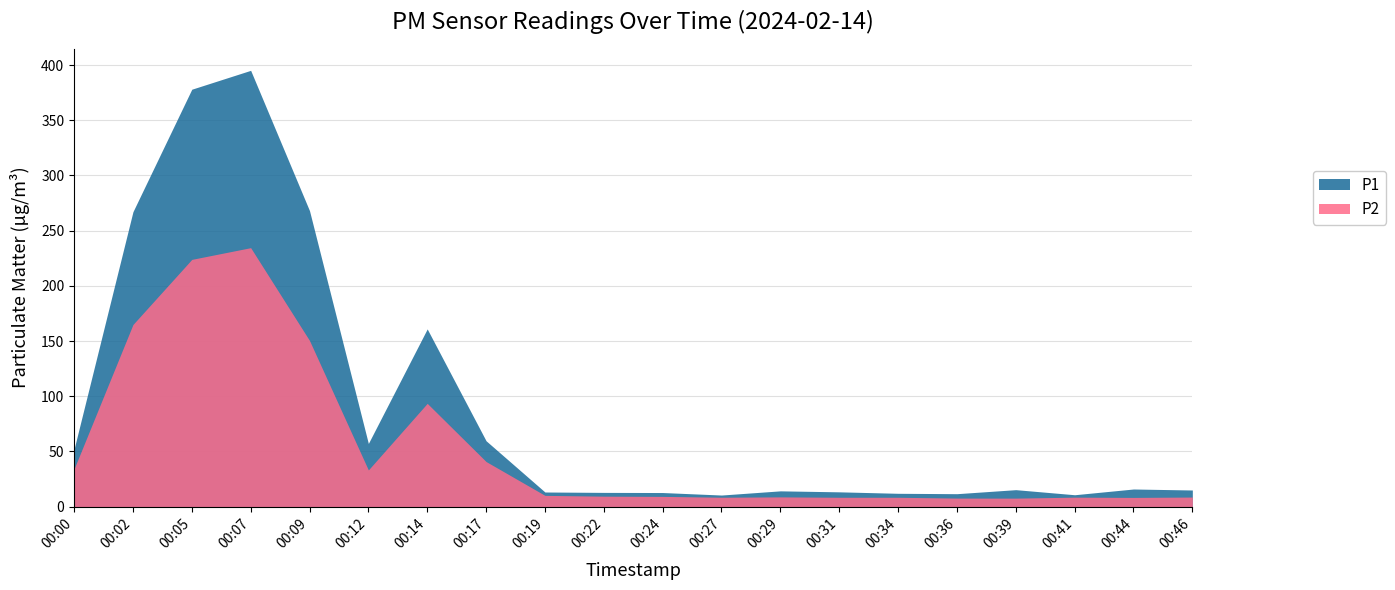

What are all the series names shown in the legend?

P1, P2